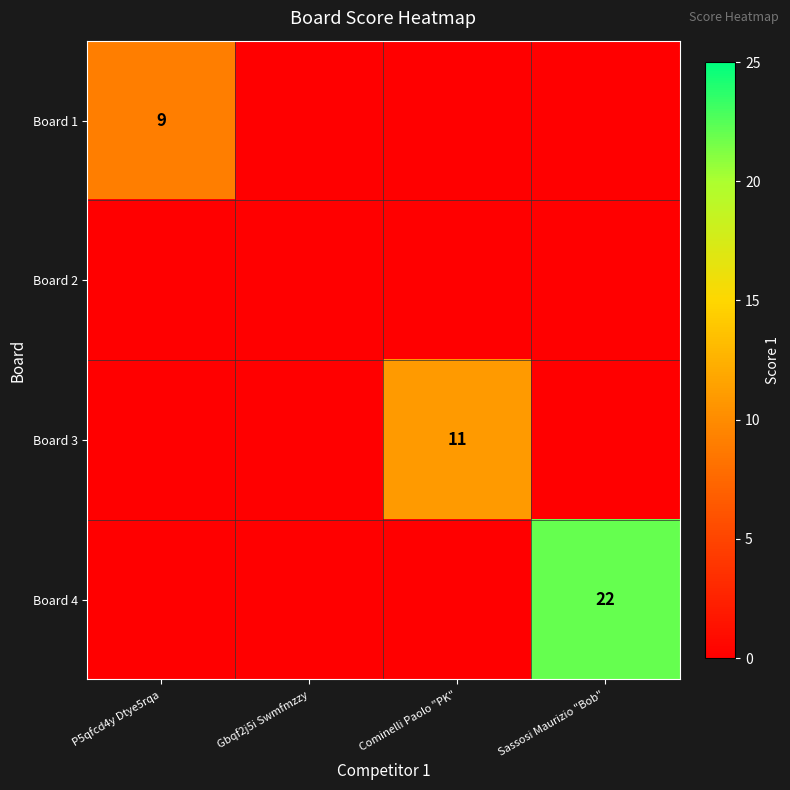

The Board 4 series shows 38 at Sassosi Maurizio "Bob". True or false?

False